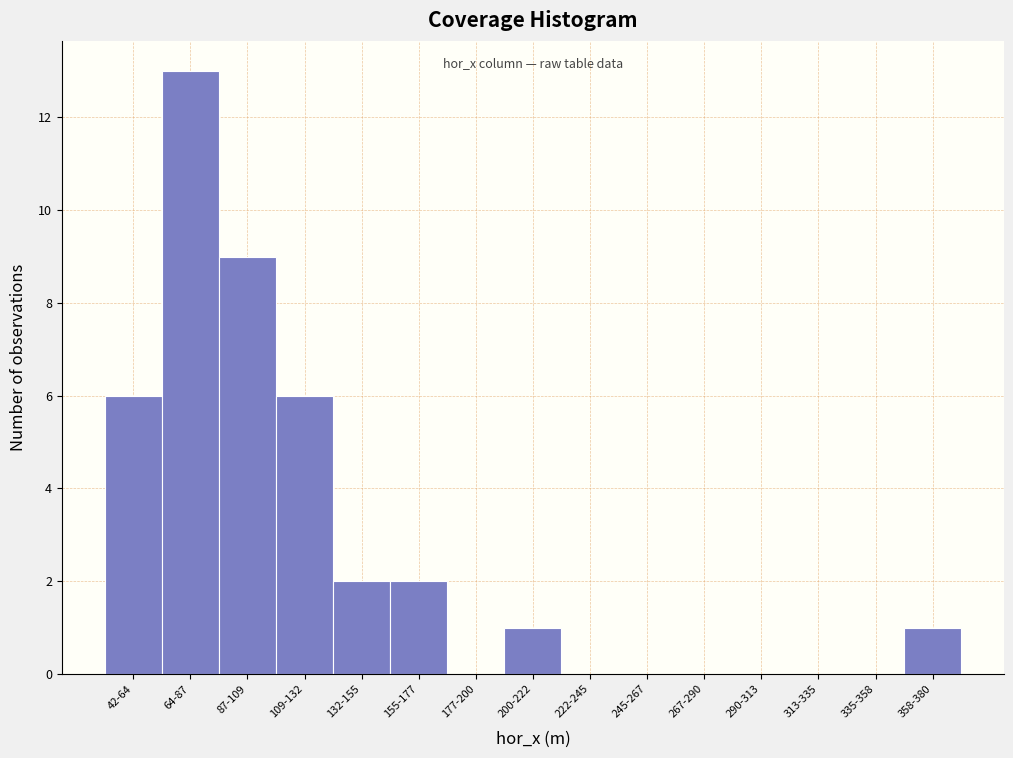

Reading left to right, list all the values displayed in this chart.

42-64=6	64-87=13	87-109=9	109-132=6	132-155=2	155-177=2	177-200=0	200-222=1	222-245=0	245-267=0	267-290=0	290-313=0	313-335=0	335-358=0	358-380=1